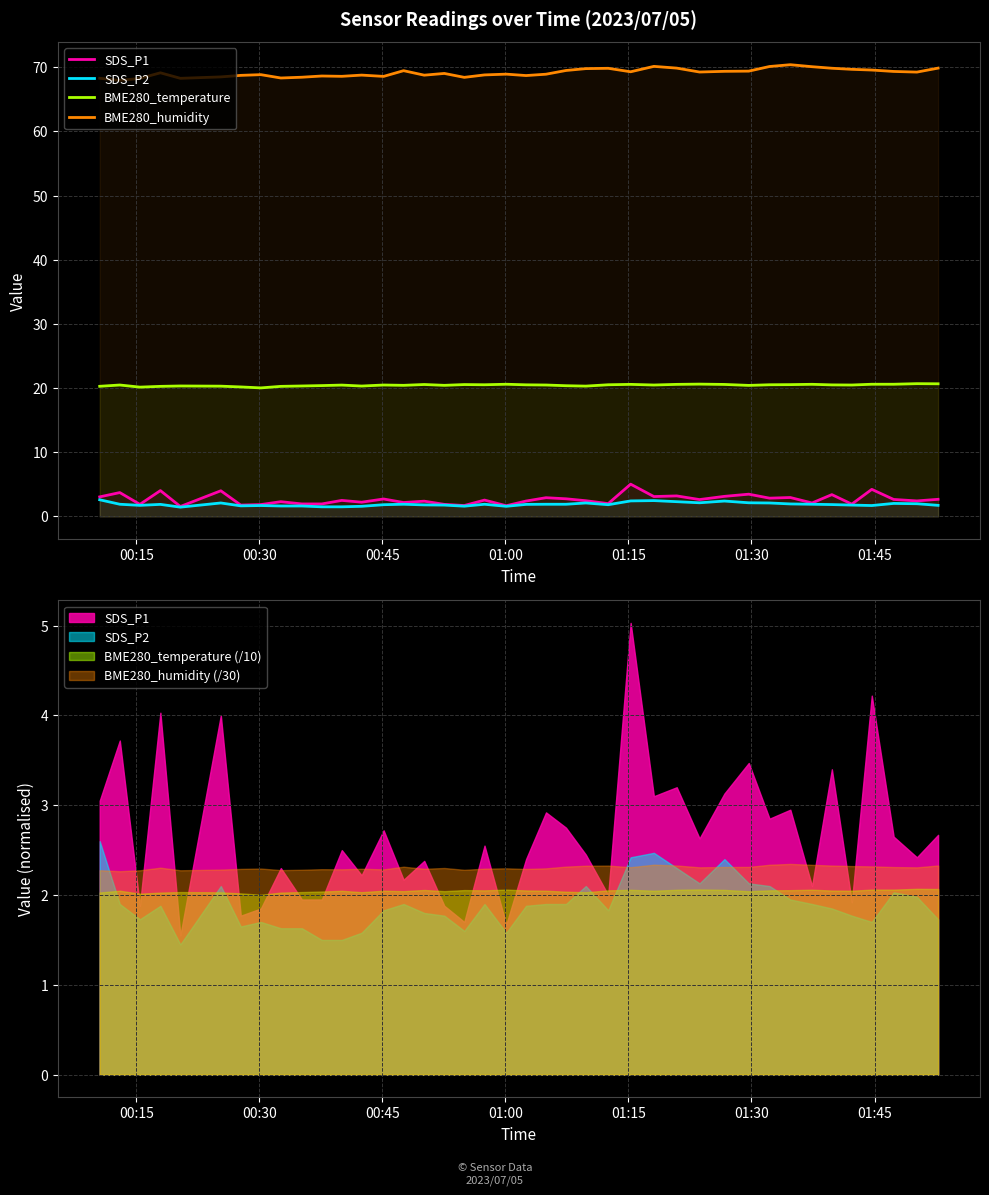

True or false: SDS_P2 and BME280_temperature cross at least once.

False